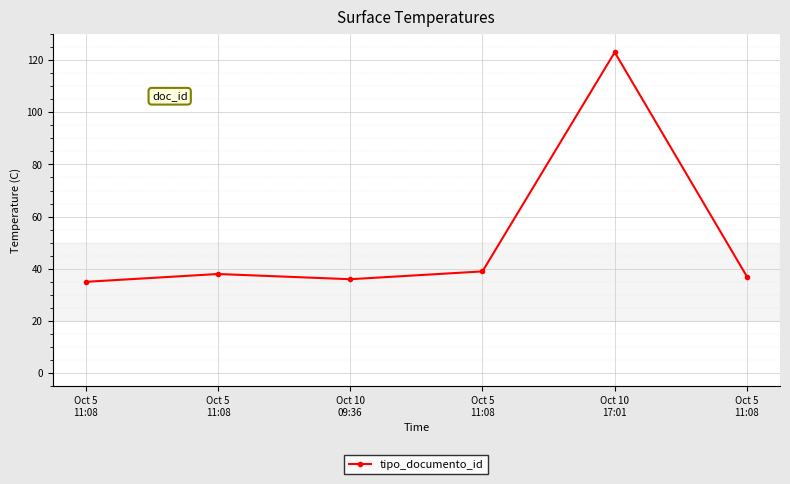

How many lines are shown in the chart?

1